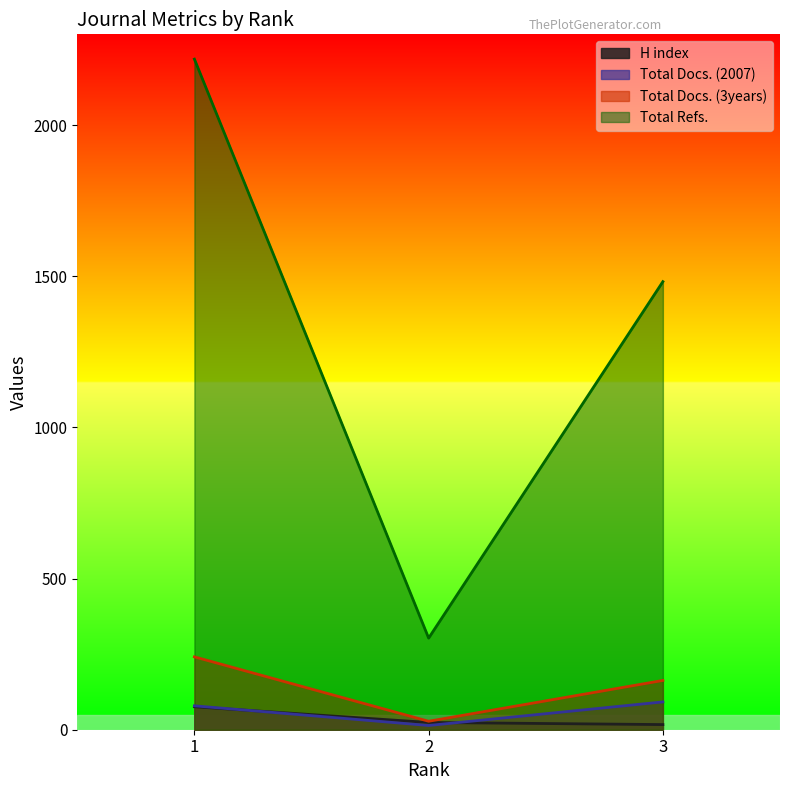

How many values in the Total Docs. (3years) series are below 163?

1